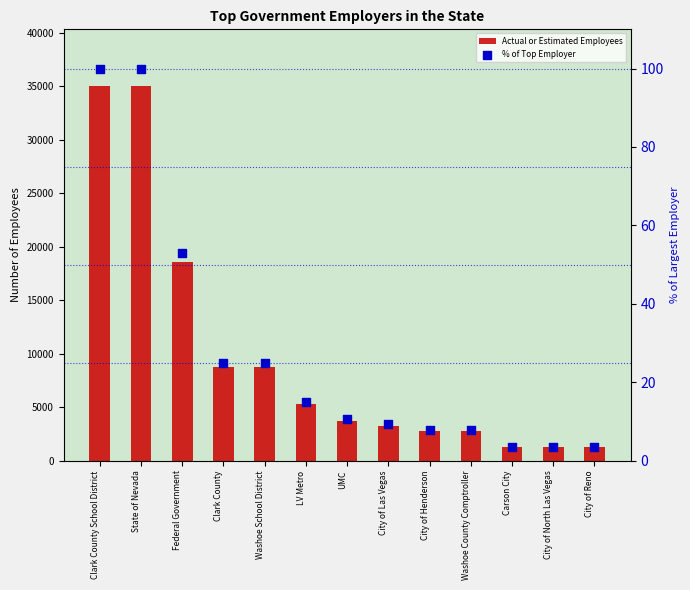

Which series contains the highest Y value?

Actual or Estimated Employees